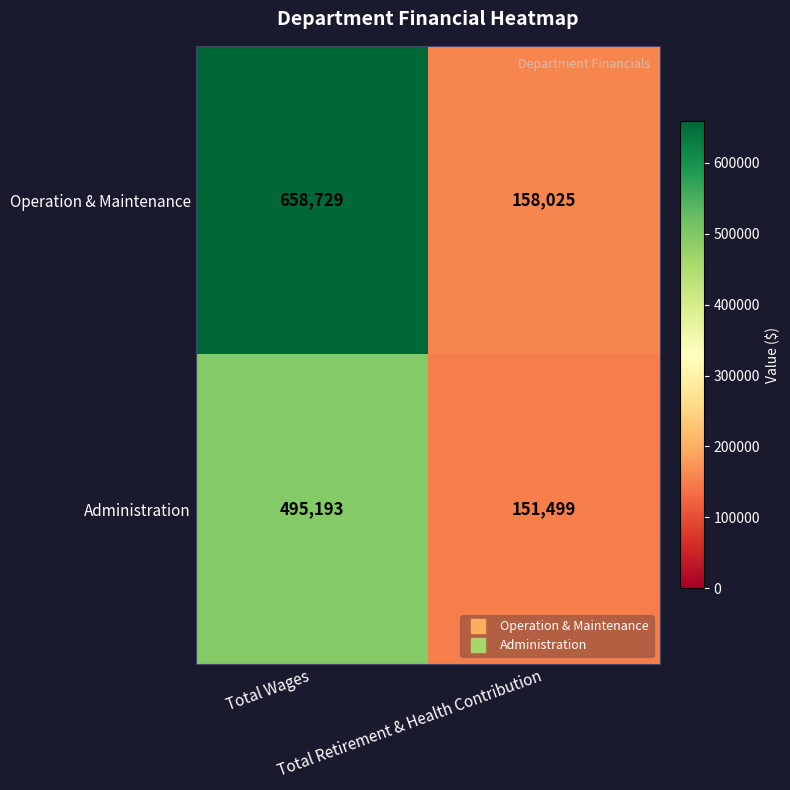

Which series changed the most between Total Wages and Total Retirement & Health Contribution?

Operation & Maintenance